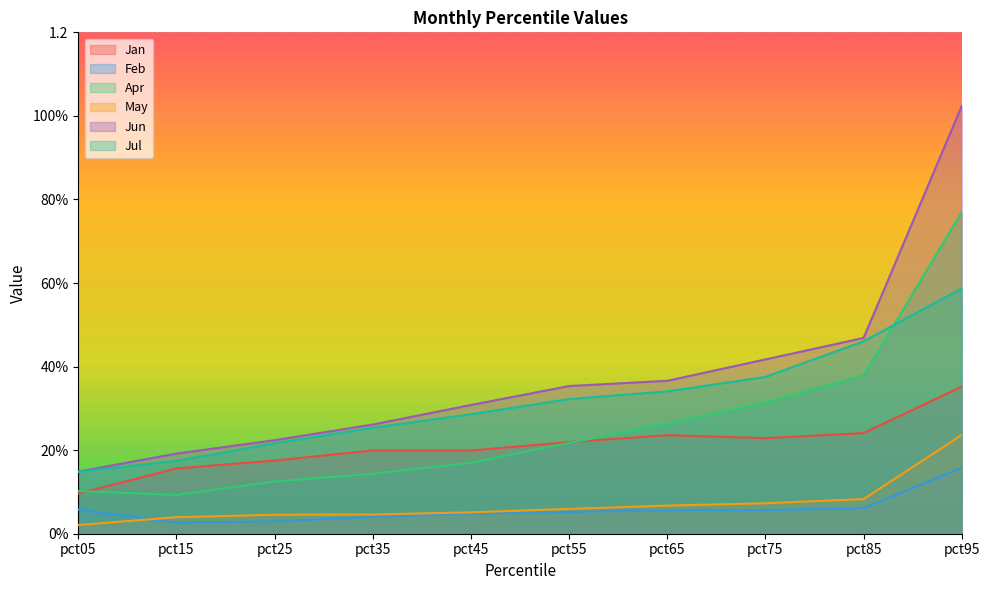

The value of Jan at pct45 is 0.2. True or false?

True